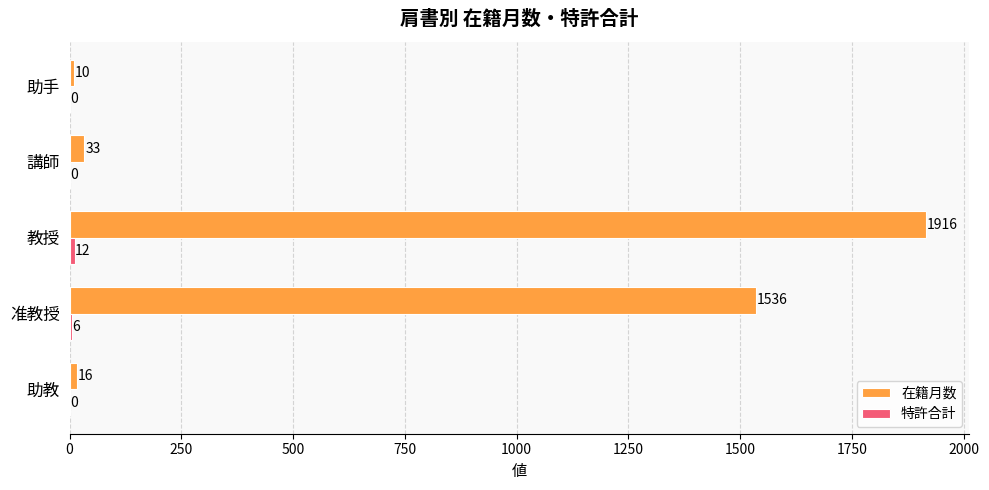

True or false: 在籍月数 has a value of 1536 at 准教授.

True